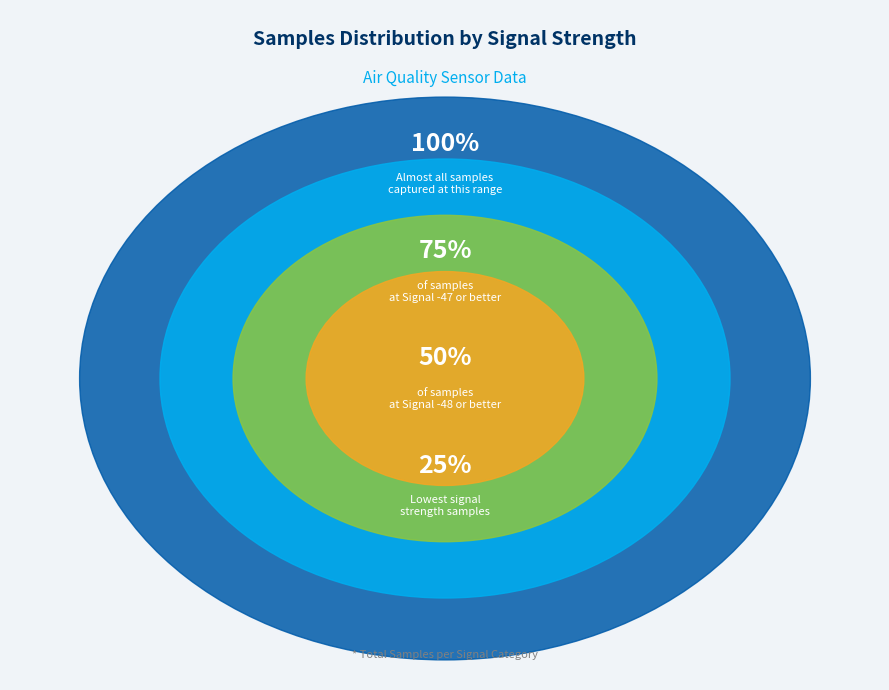

Is there a majority slice in this chart?

No